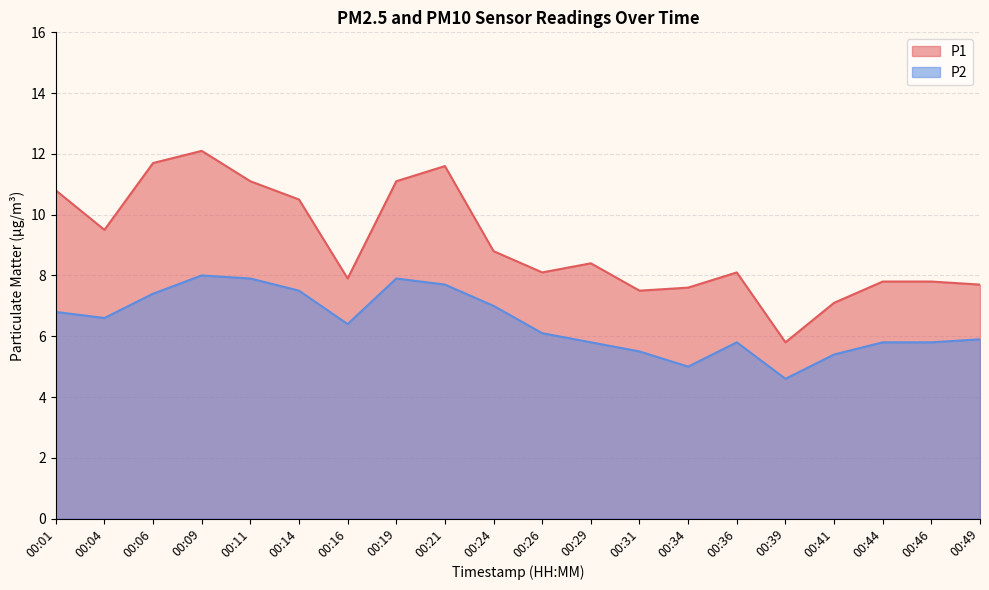

At which label does P2 reach its peak?

00:09